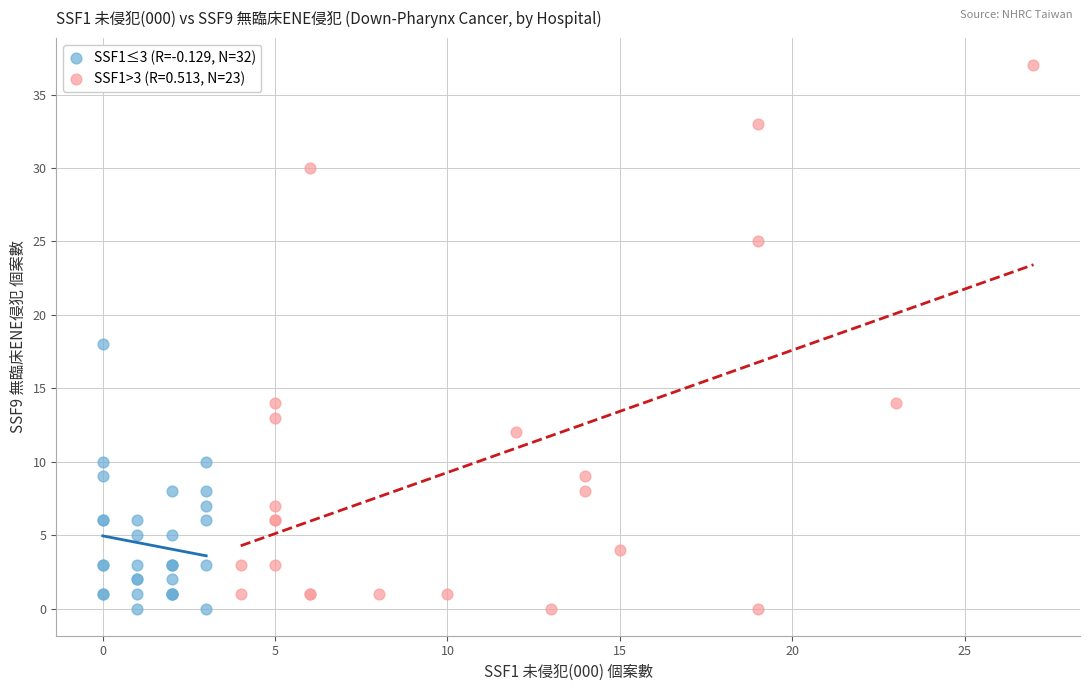

Which series contains the highest Y value?

SSF1>3 (R=0.513, N=23)